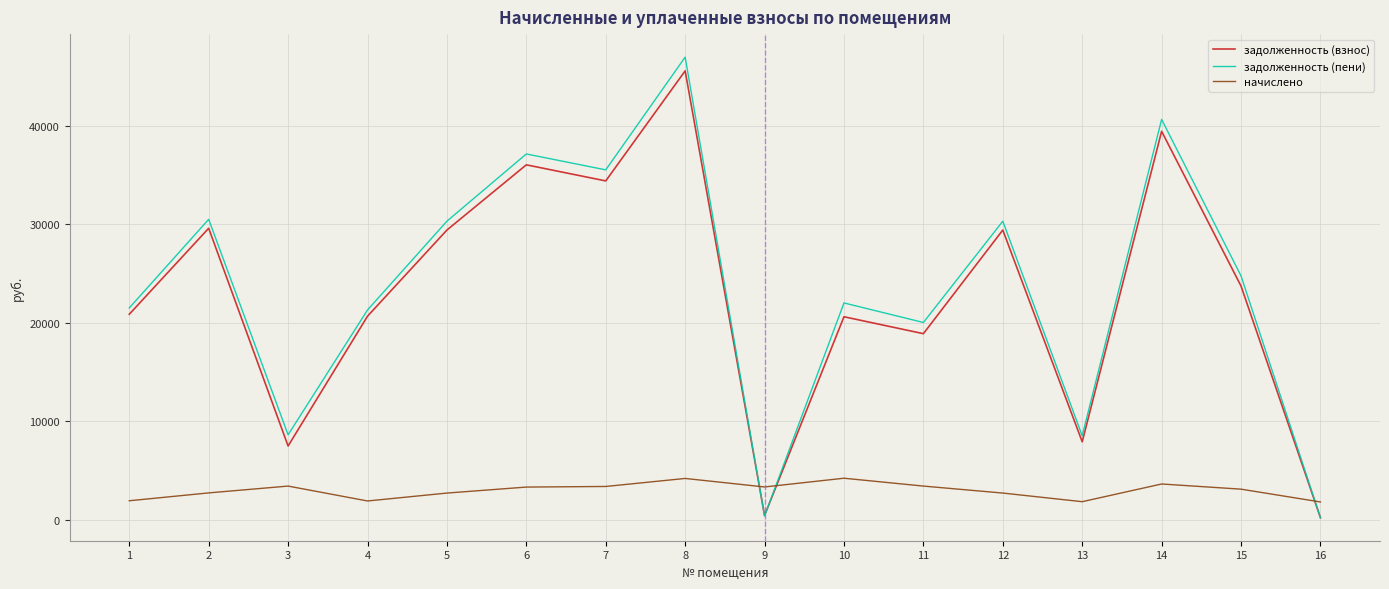

What is the maximum value for задолженность (пени)?

46962.0